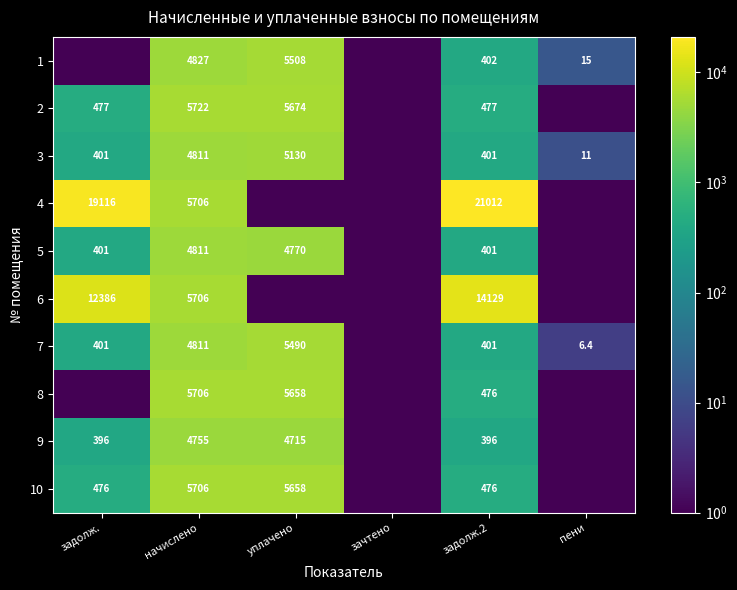

What is the sum of the 8 values at начислено and уплачено?

11364.0